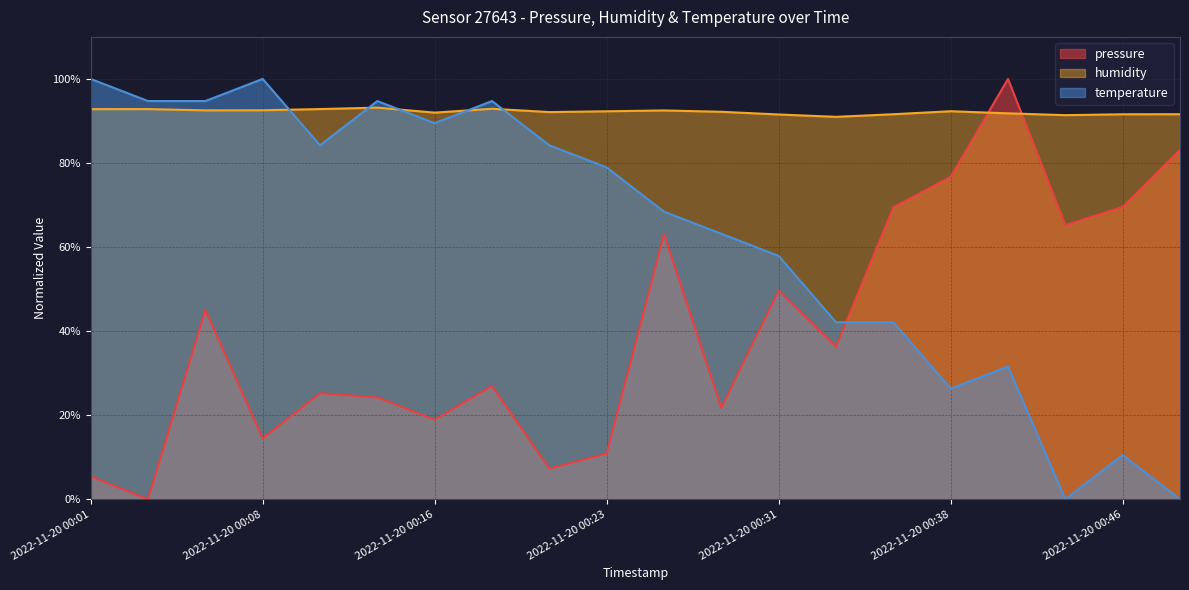

How many categories are shown in the chart?

20